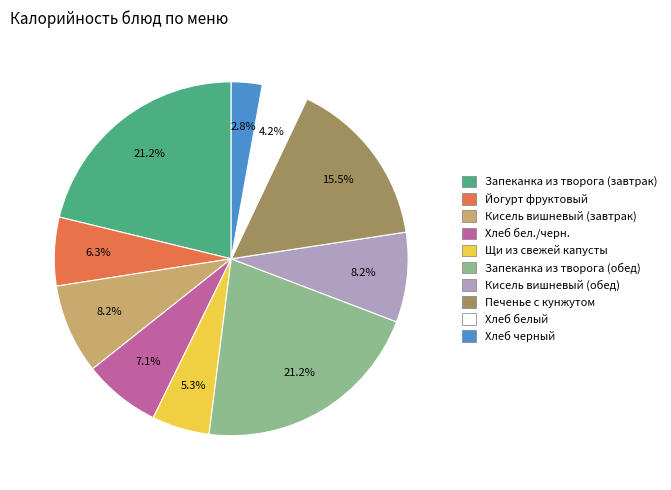

What is the total percentage of Запеканка из творога (завтрак) and Хлеб черный?

24.0%